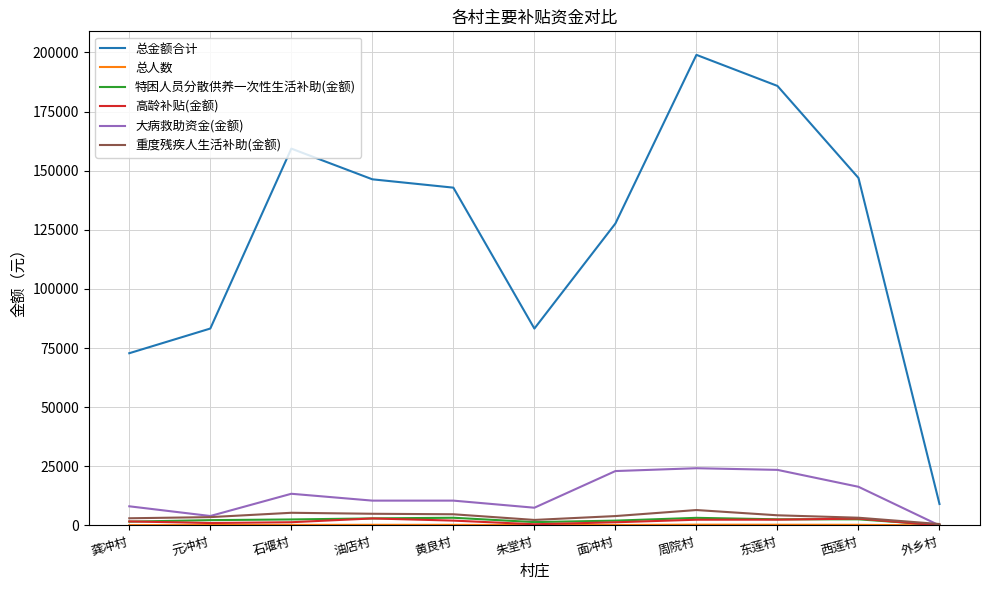

True or false: 总金额合计 has a value of 117386.0 at 朱堂村.

False